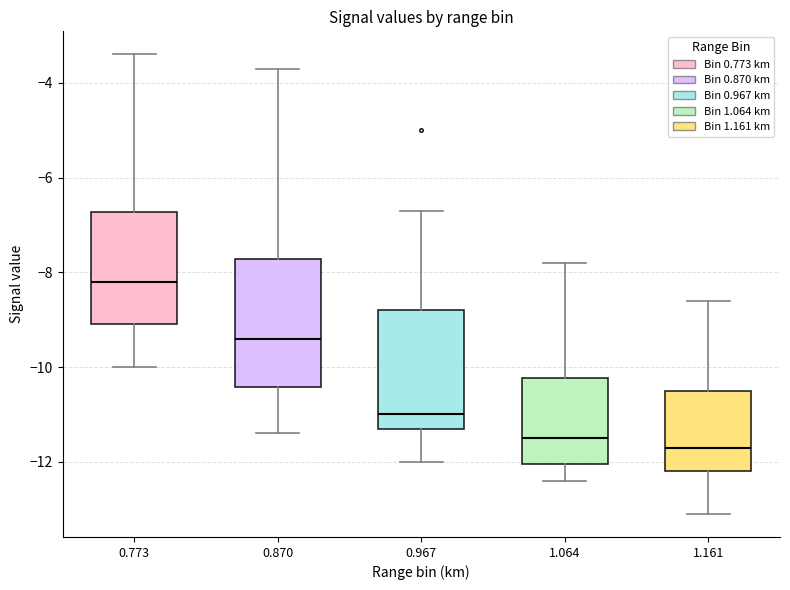

Where does the lower whisker of the box at x = 1.064 end on the y-axis? The values are not printed on the chart, so give them approximately, as read against the axis.

-12.4